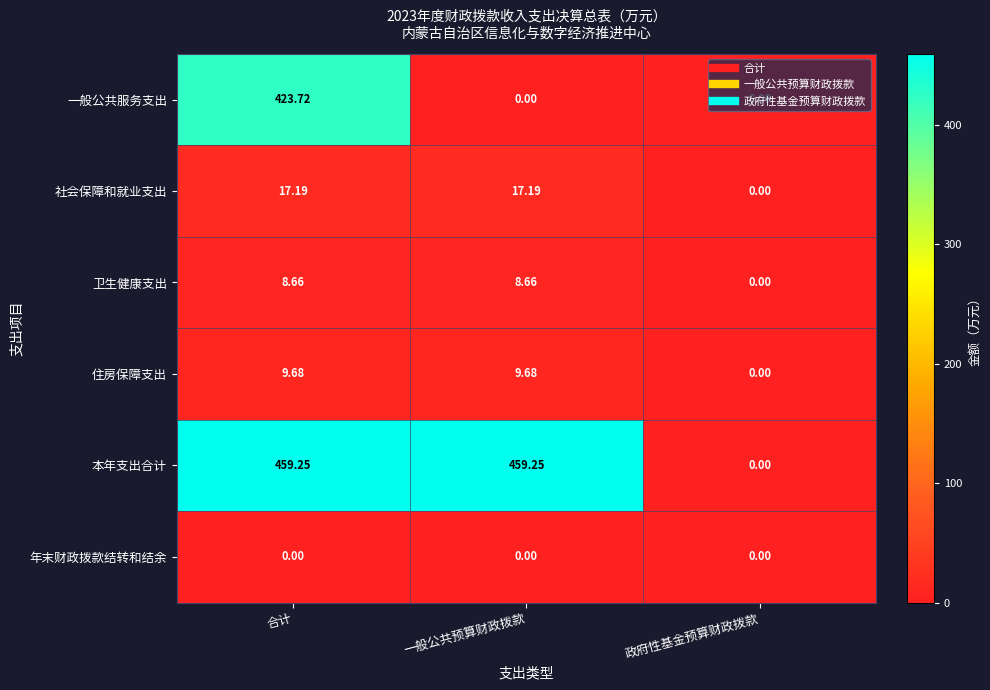

List the series in order of their peak value, highest first.

本年支出合计, 一般公共服务支出, 社会保障和就业支出, 住房保障支出, 卫生健康支出, 年末财政拨款结转和结余